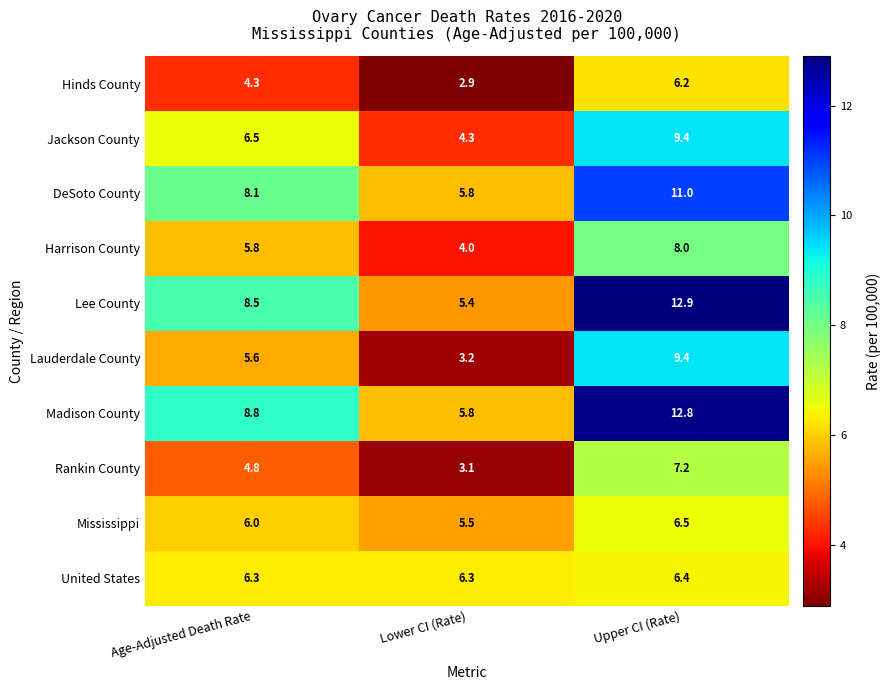

What is the lowest value of the Harrison County series?

4.0